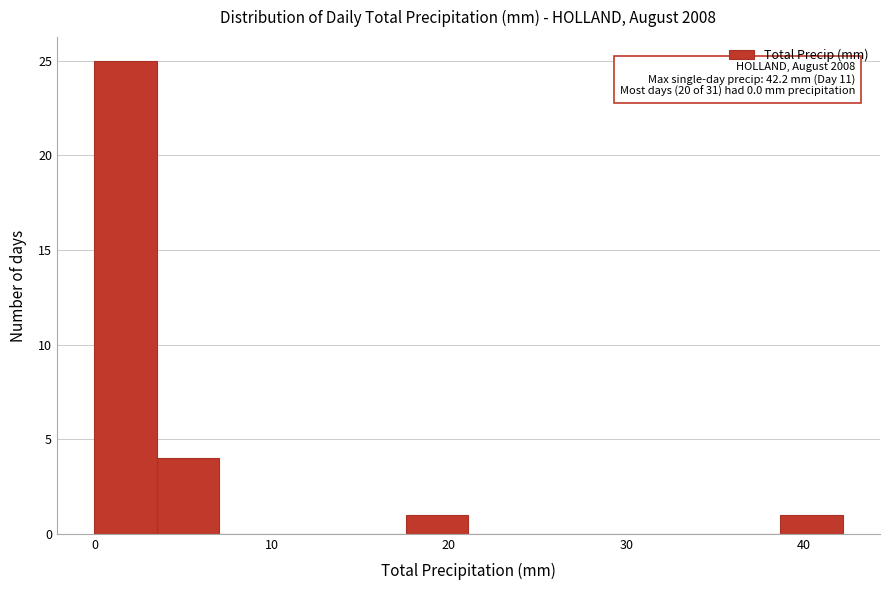

Around what value on the x-axis is the tallest bar? Give the approximate position of its centre, as read against the axis.

2